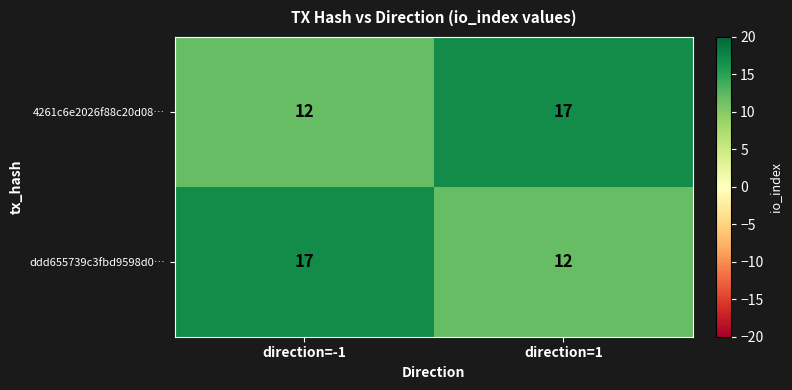

What is the total value across all series at direction=-1?

29